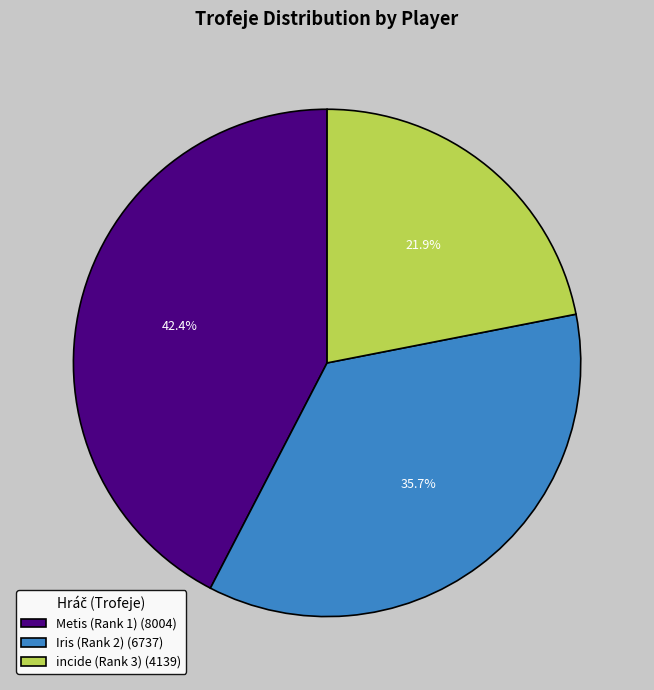

Count the number of slices in the pie.

3